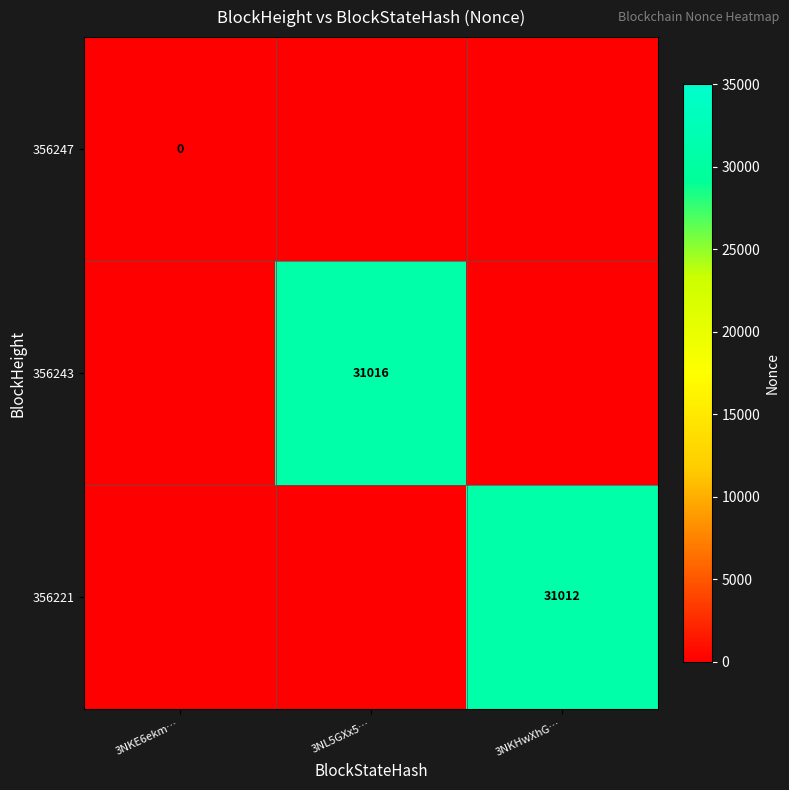

The value of 356221 at 3NKHwXhG… is 31012. True or false?

True